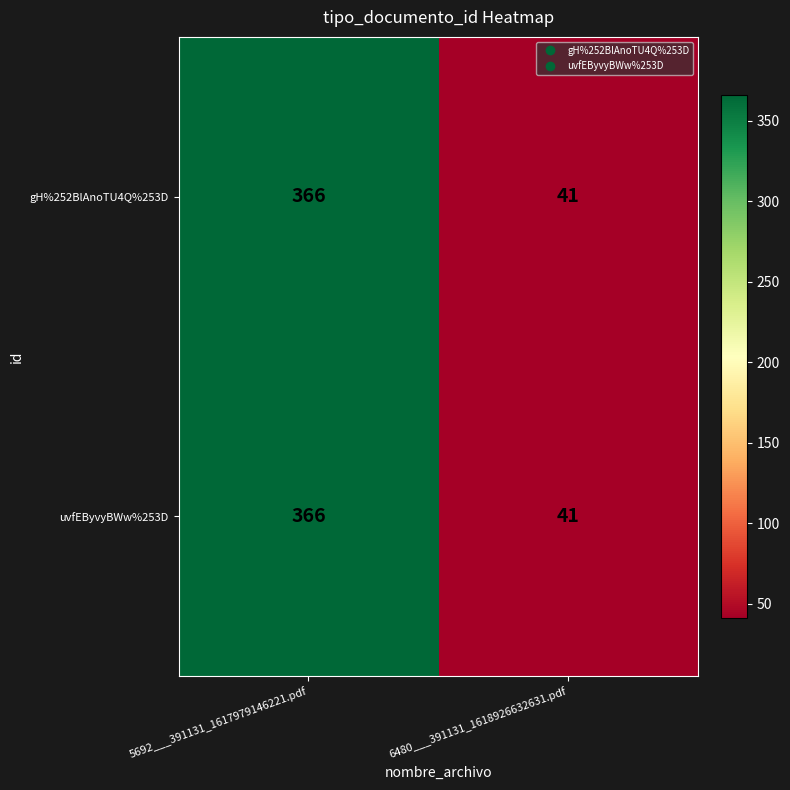

At which label is gH%252BlAnoTU4Q%253D closest to 203?

6480___391131_1618926632631.pdf